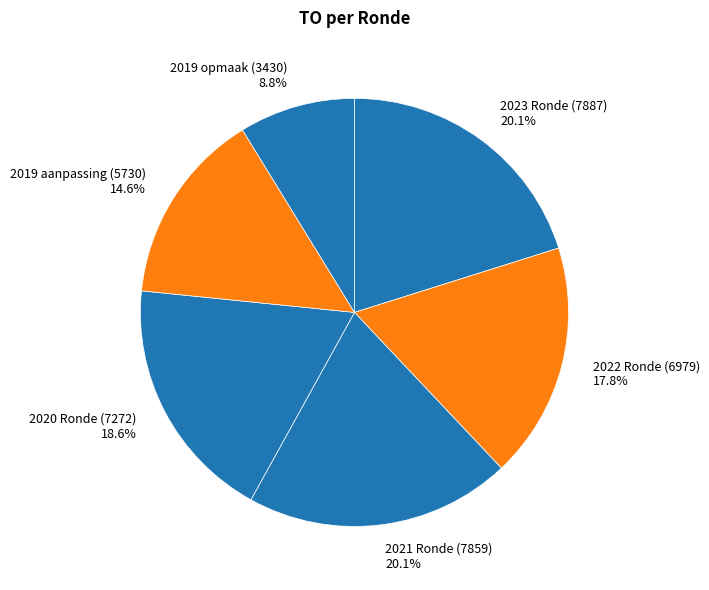

Which category has the smallest portion of the pie?

2019 opmaak (3430)